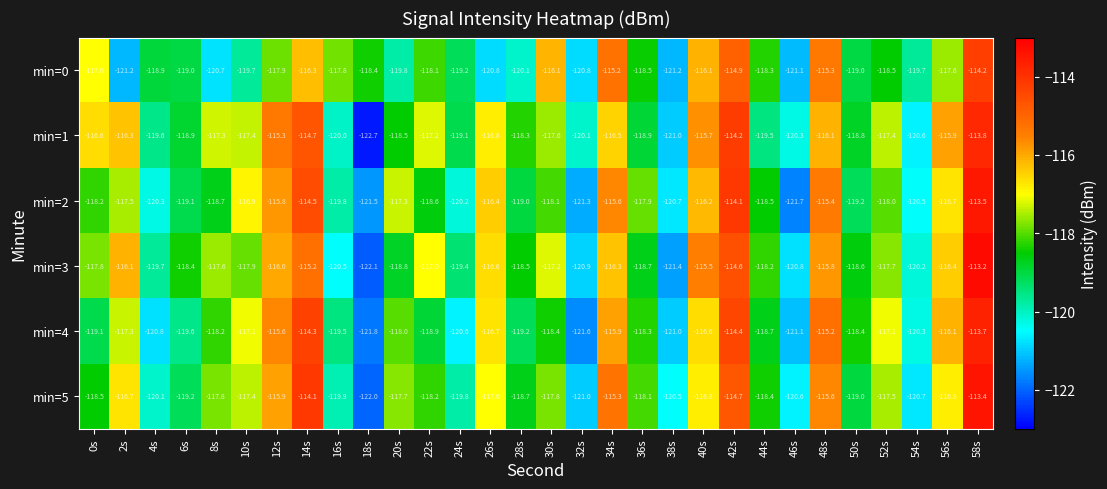

Is it true that min=3 equals -154.7 at 0s?

False